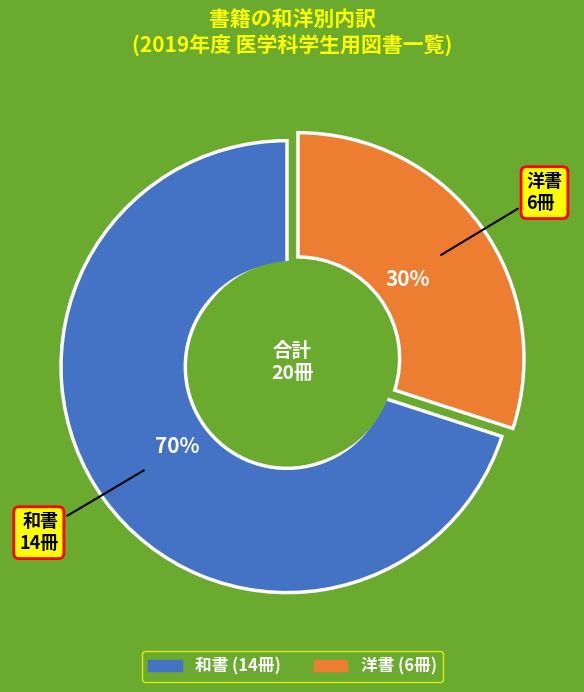

To the nearest percent, what percentage of the pie is 和書?

70%